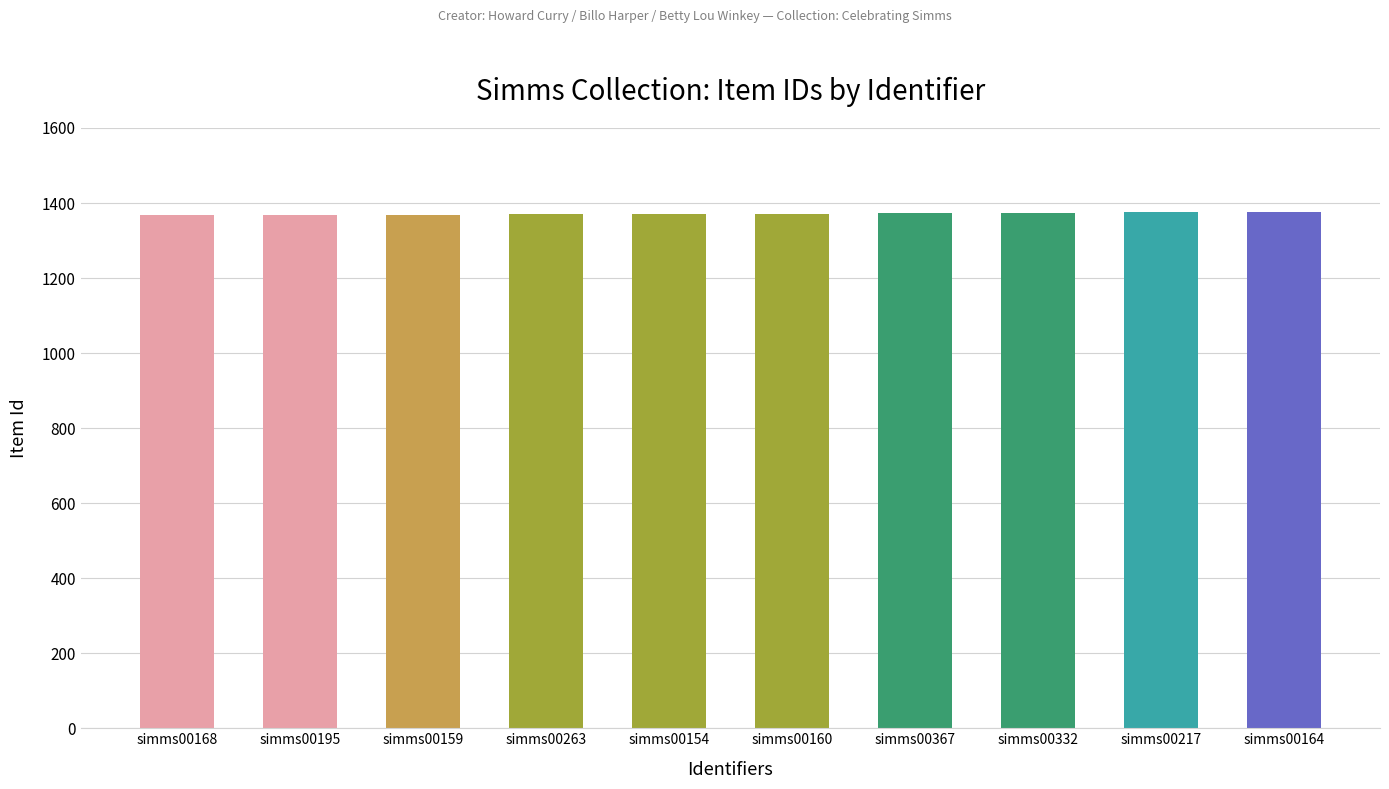

Count the values in the range 1369 to 1374.

6